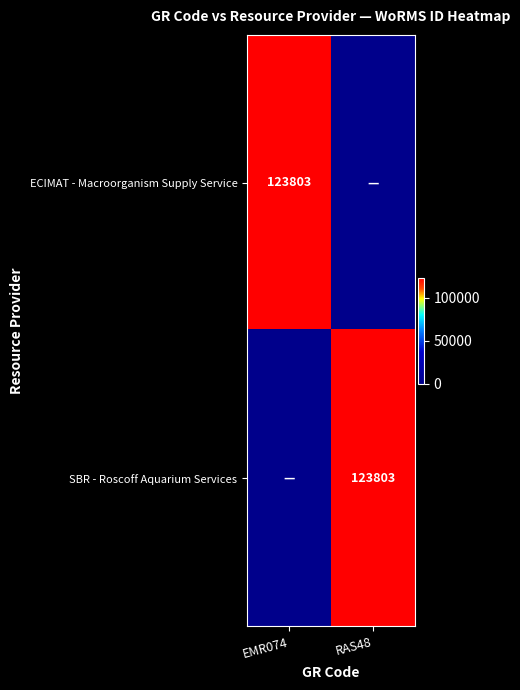

The value of ECIMAT - Macroorganism Supply Service at EMR074 is 181956. True or false?

False